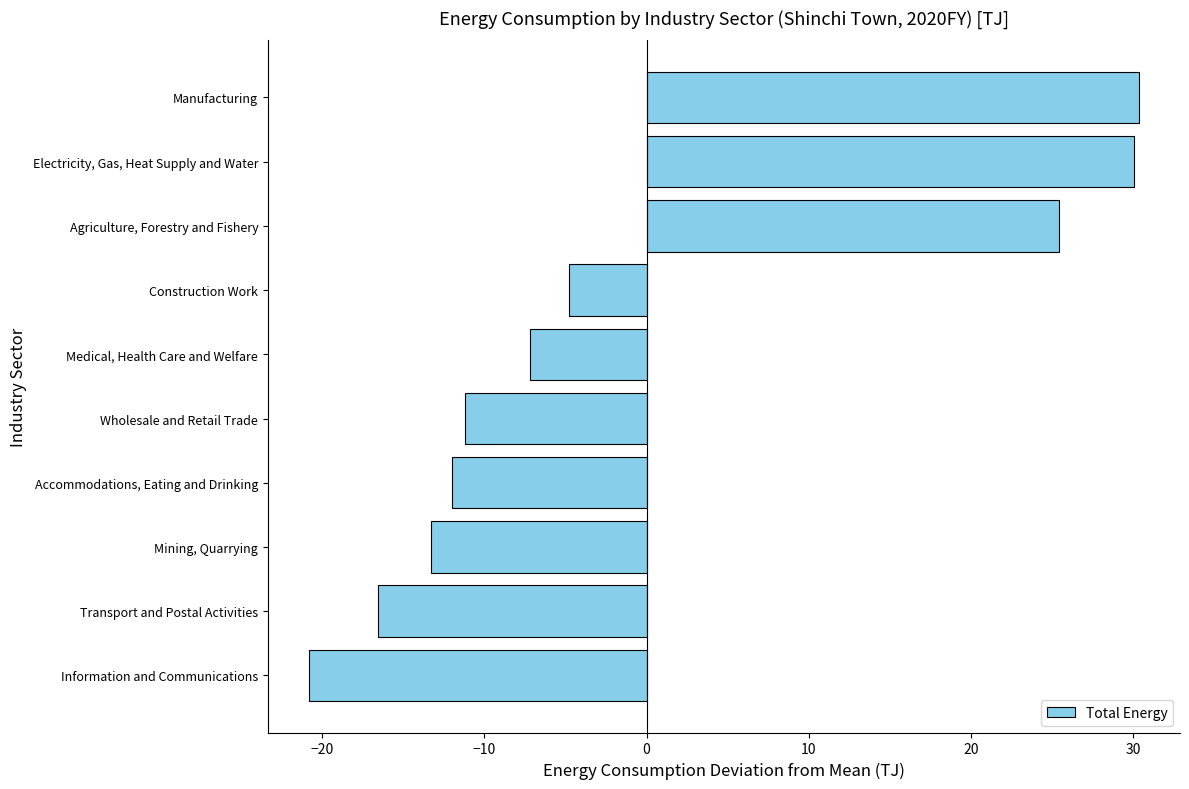

Rank the categories by value from lowest to highest.

Information and Communications, Transport and Postal Activities, Mining, Quarrying, Accommodations, Eating and Drinking, Wholesale and Retail Trade, Medical, Health Care and Welfare, Construction Work, Agriculture, Forestry and Fishery, Electricity, Gas, Heat Supply and Water, Manufacturing